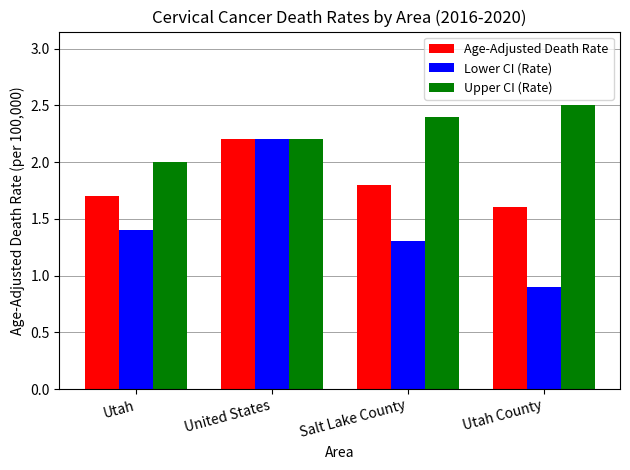

List the labels in order of Upper CI (Rate) value, largest first.

Utah County, Salt Lake County, United States, Utah